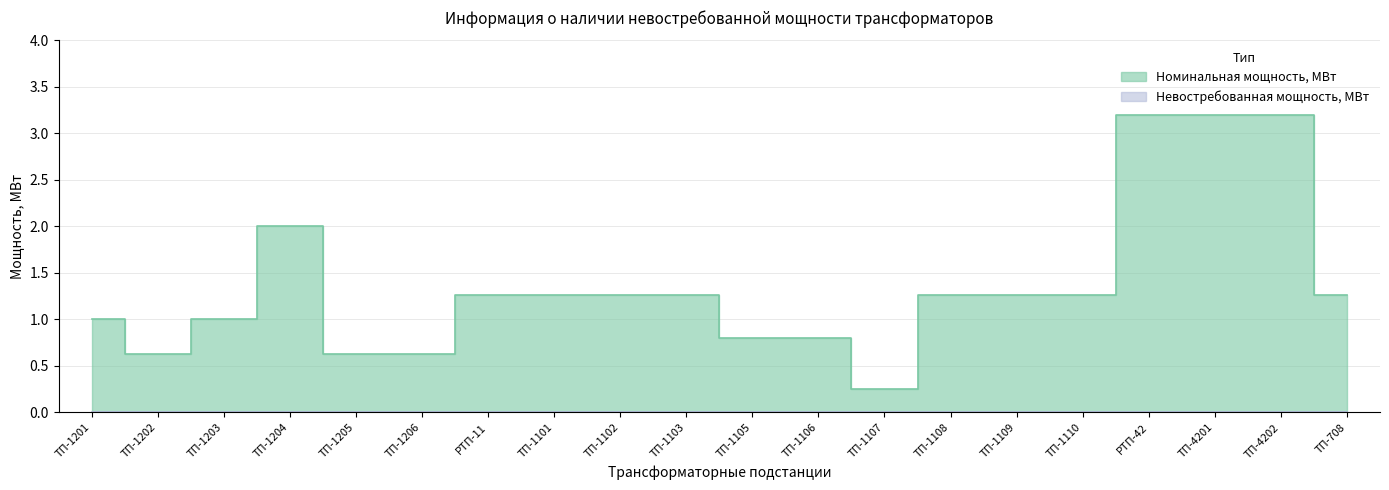

What is the greatest value displayed?

3.2